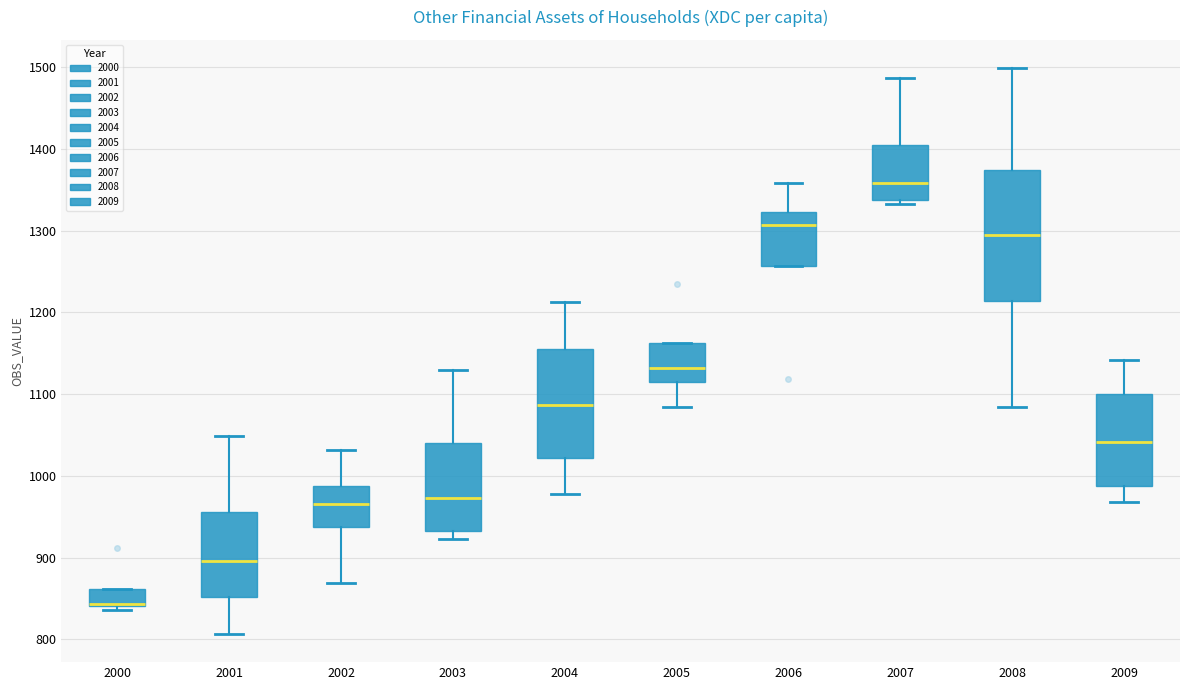

Reading left to right, transcribe this box plot: for each box, give where its median line is, the range the box spans, and where its two whiskers end, as read against the y-axis. The values are not printed on the chart, so give them approximately, as read against the axis.

2000: median 840 (drawn on the box's lower edge), box 840 to 860, whiskers 840 (just below the box's lower edge) to 860
2001: median 900, box 850 to 960, whiskers 810 to 1050
2002: median 970, box 940 to 990, whiskers 870 to 1030
2003: median 970, box 930 to 1040, whiskers 920 to 1130
2004: median 1090, box 1020 to 1160, whiskers 980 to 1210
2005: median 1130, box 1110 to 1160, whiskers 1080 to 1160
2006: median 1310, box 1260 to 1320, whiskers 1260 to 1360
2007: median 1360, box 1340 to 1400, whiskers 1330 to 1490
2008: median 1300, box 1210 to 1370, whiskers 1080 to 1500
2009: median 1040, box 990 to 1100, whiskers 970 to 1140